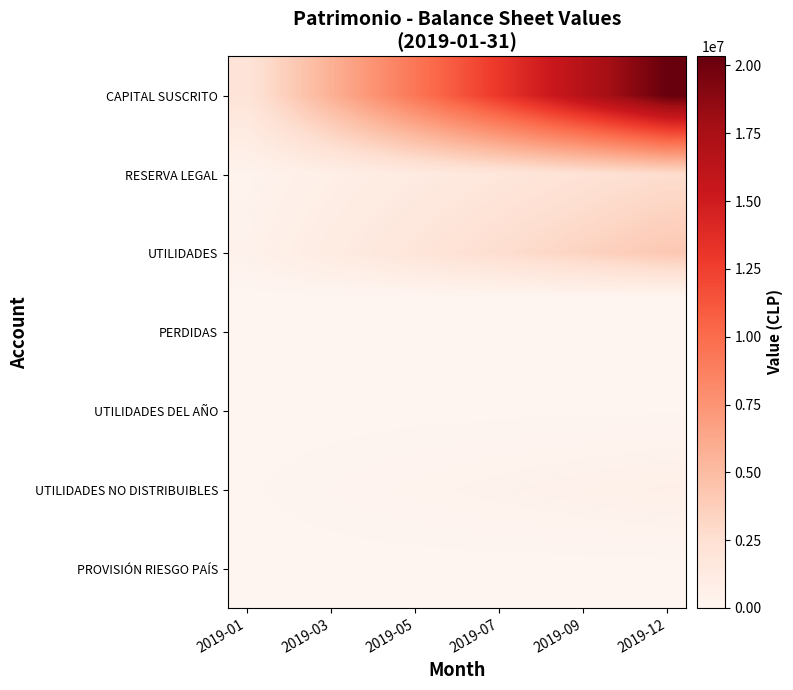

Which series has the largest total across all categories?

CAPITAL SUSCRITO